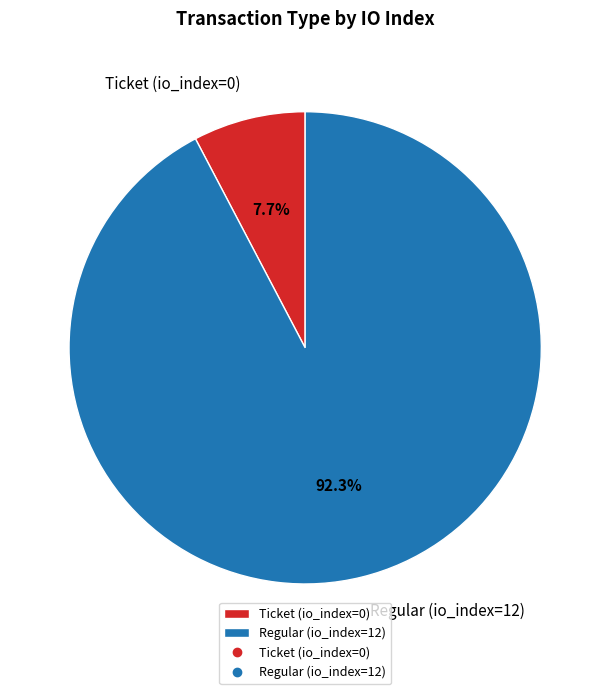

Combined, do Regular (io_index=12) and Ticket (io_index=0) account for over 50%?

Yes